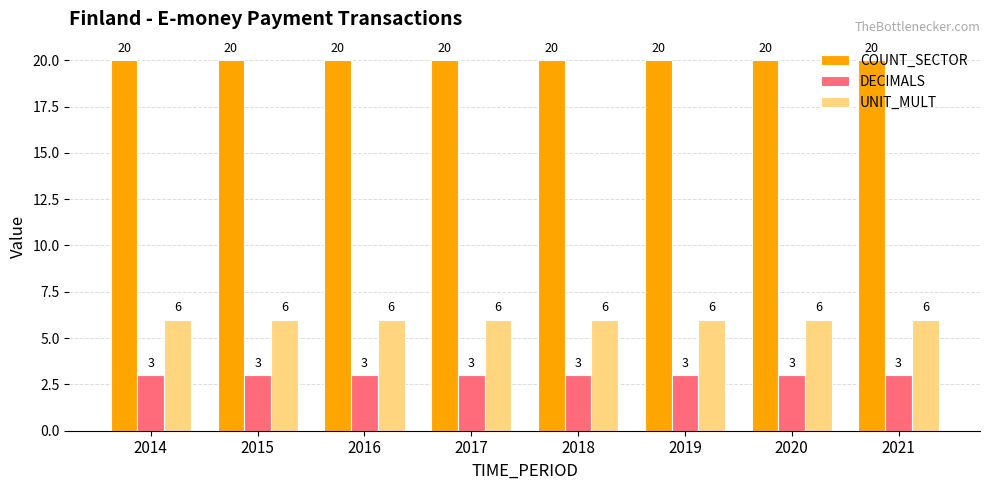

How many groups of bars are there?

8